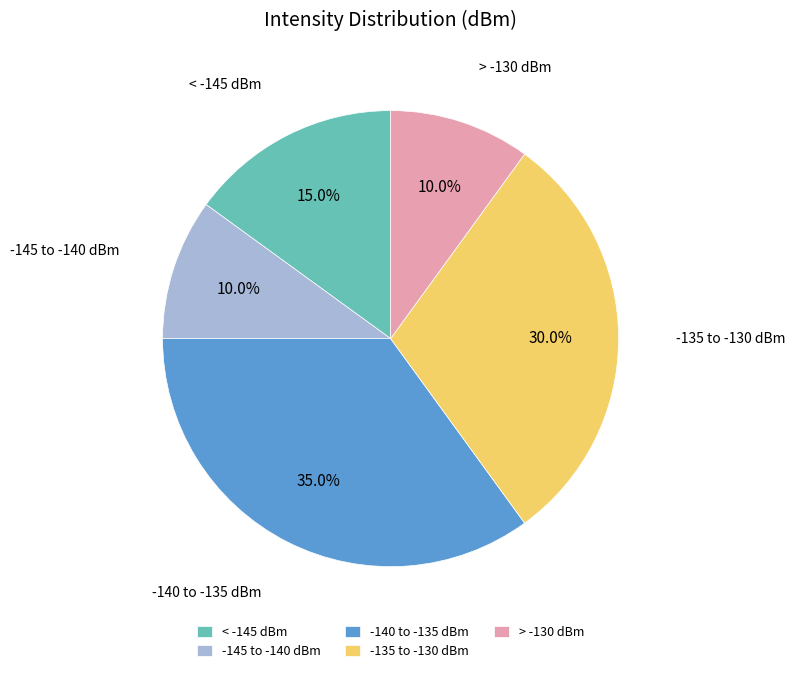

What is the largest slice in the pie chart?

-140 to -135 dBm